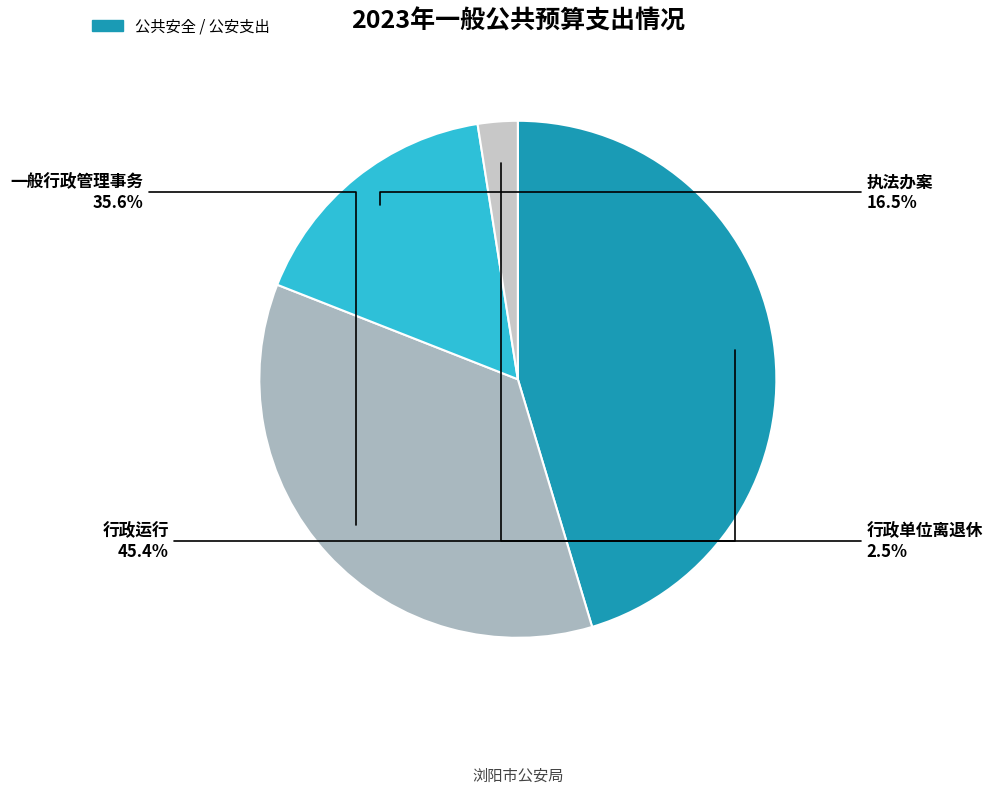

How many slices are in this pie chart?

4